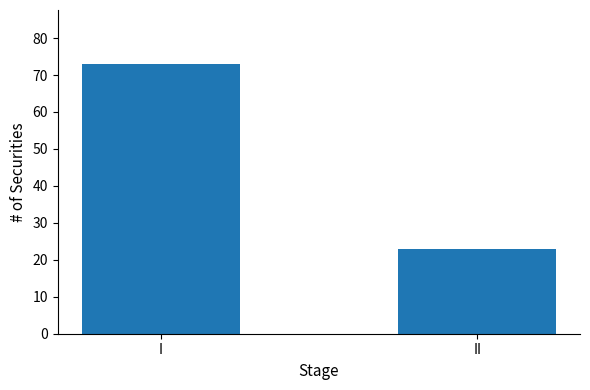

Read the value at I, to the nearest 5.

75